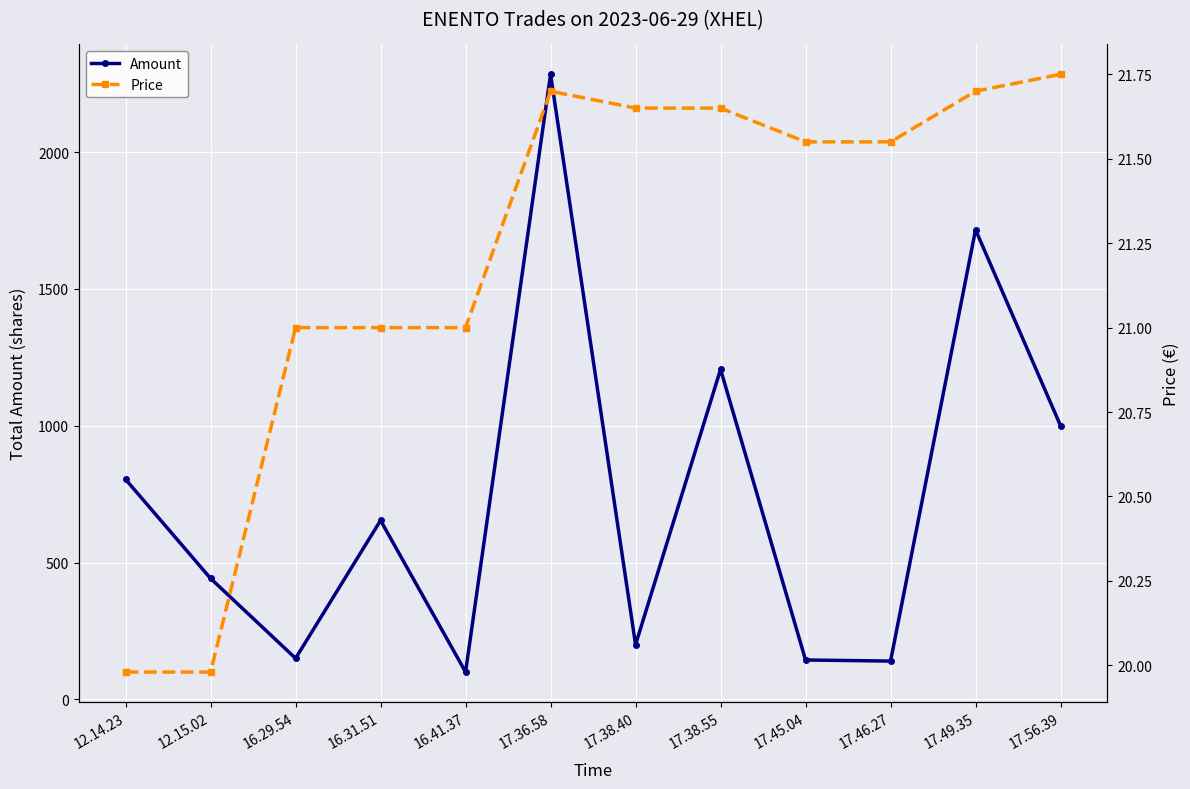

What is the difference between the highest and lowest values at 17.38.40?

178.3